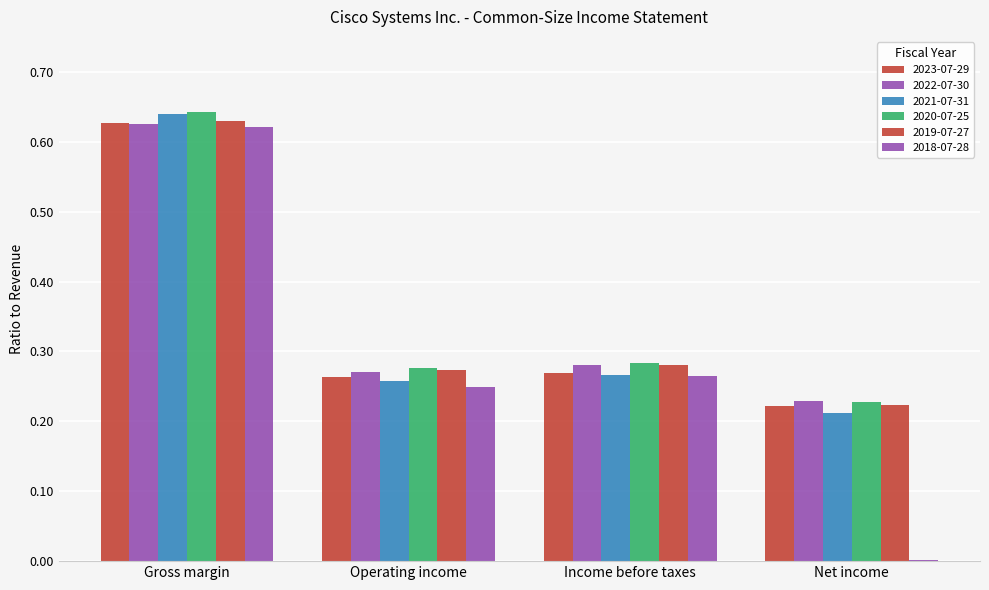

What is the lowest value of the 2023-07-29 series?

0.2